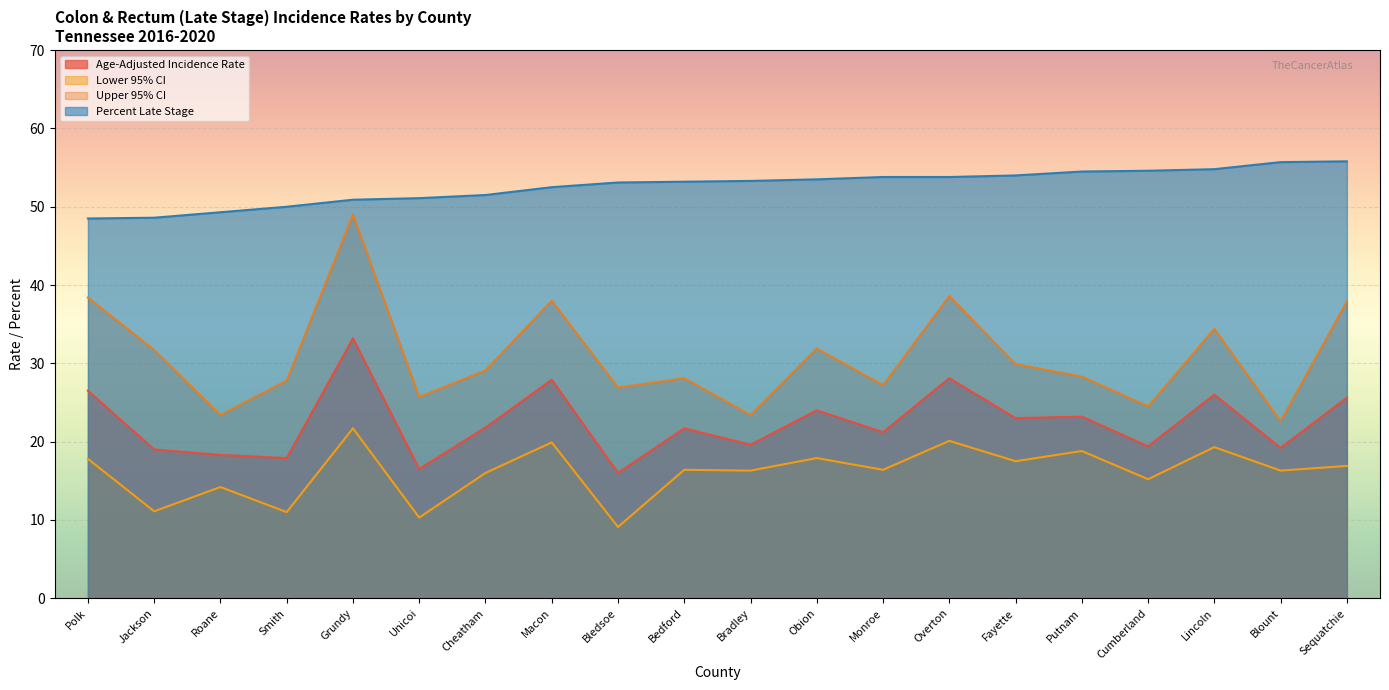

At which category does the chart reach its peak across all series?

Sequatchie